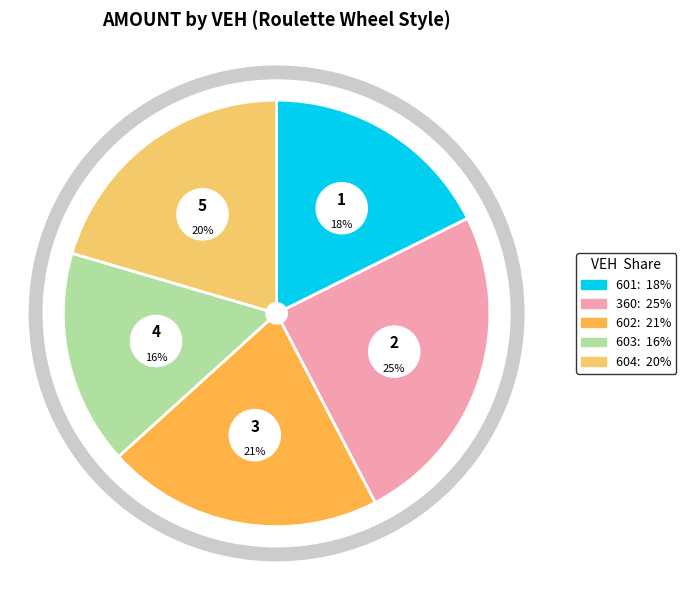

How many segments does this pie chart have?

5